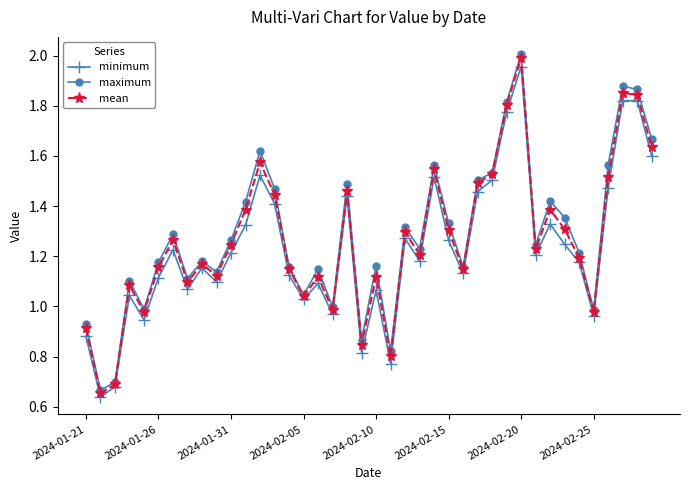

Which series has the widest spread of values?

maximum